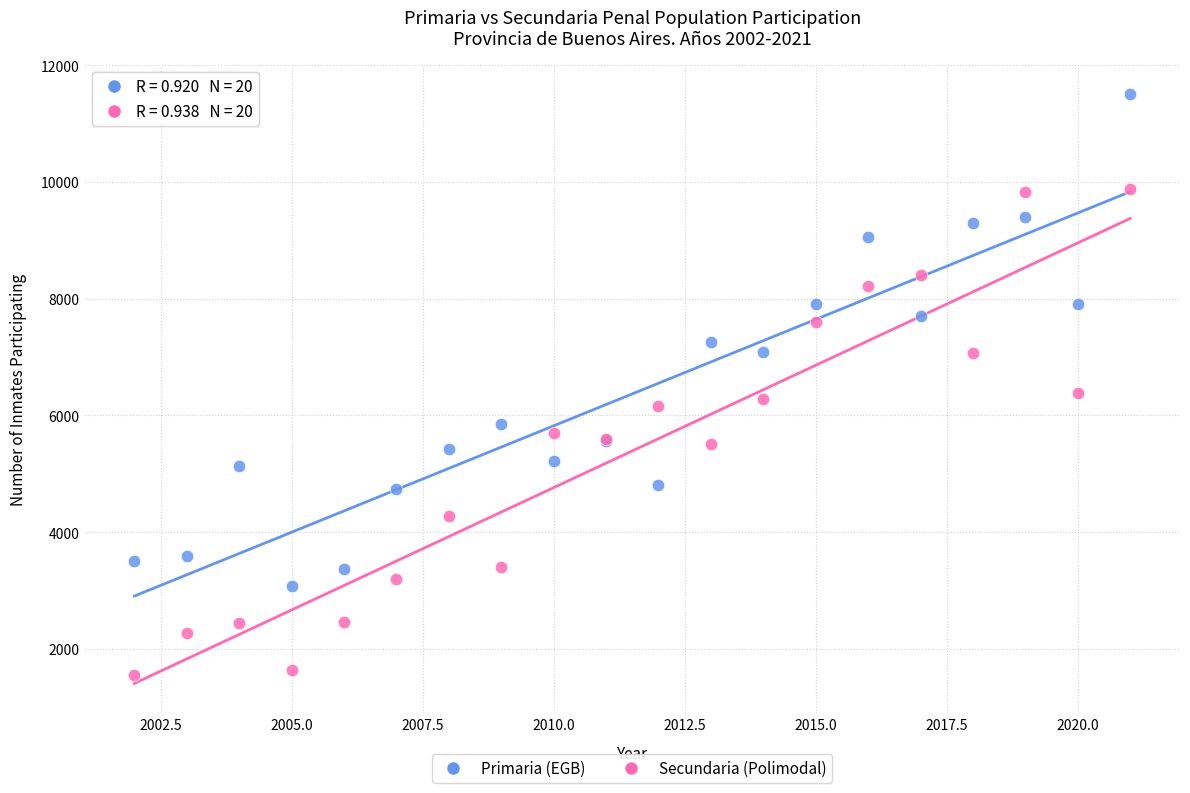

Which series contains the lowest Y value?

Secundaria (Polimodal)